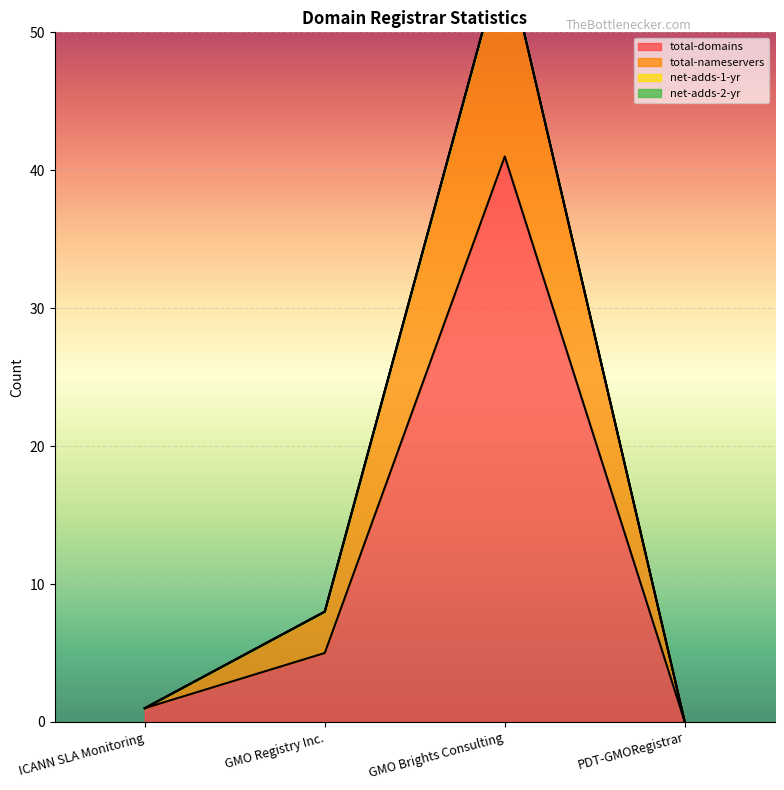

What is the label of the 4th point from the left?

PDT-GMORegistrar